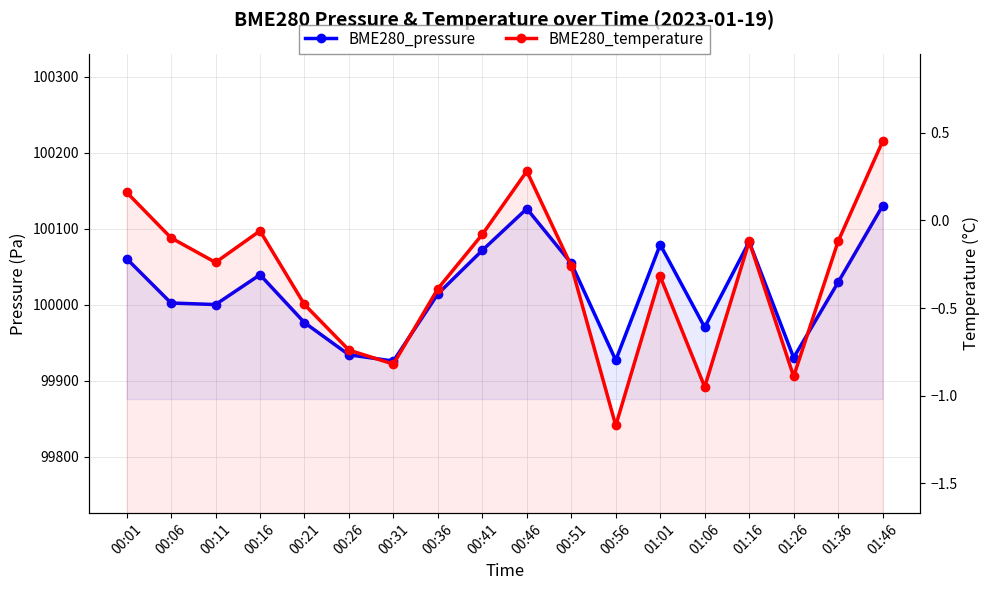

True or false: BME280_temperature and BME280_pressure intersect in this chart.

False